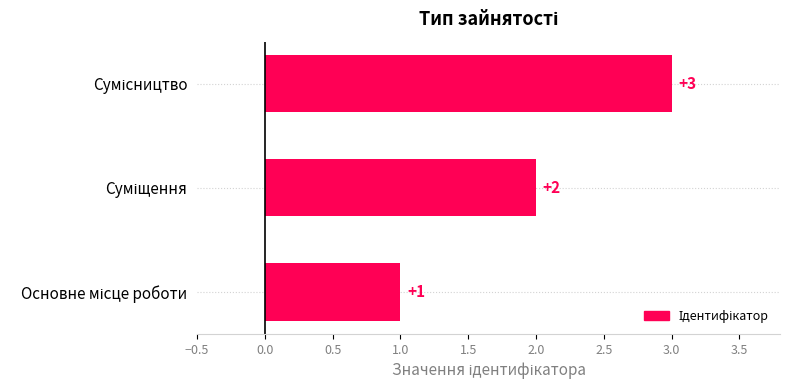

Does the chart contain any negative values?

No